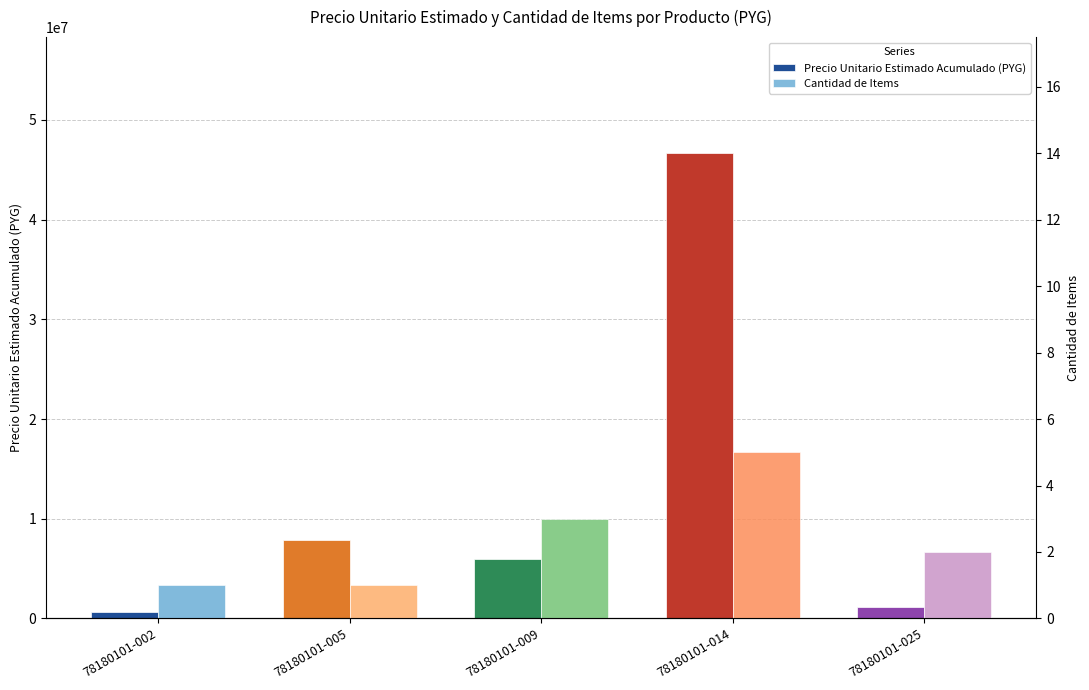

At which label is Precio Unitario Estimado Acumulado (PYG) closest to 23625000?

78180101-005